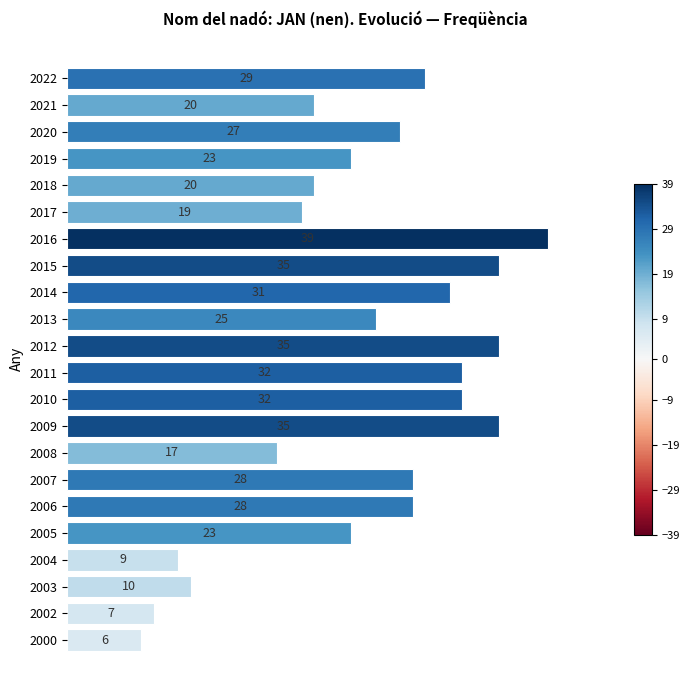

What is the average value?

24